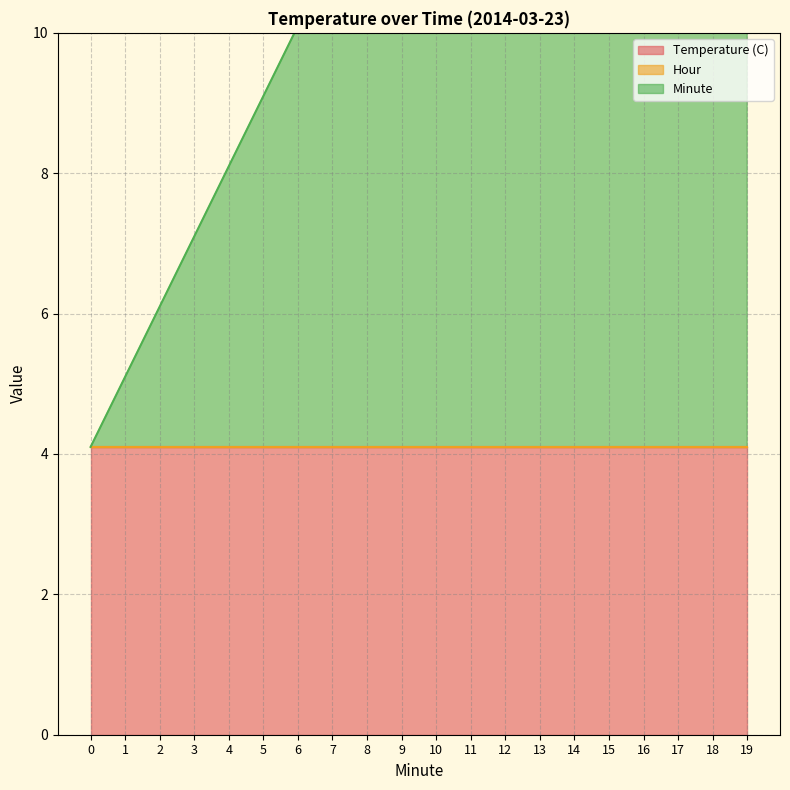

True or false: Hour and Minute cross at least once.

False